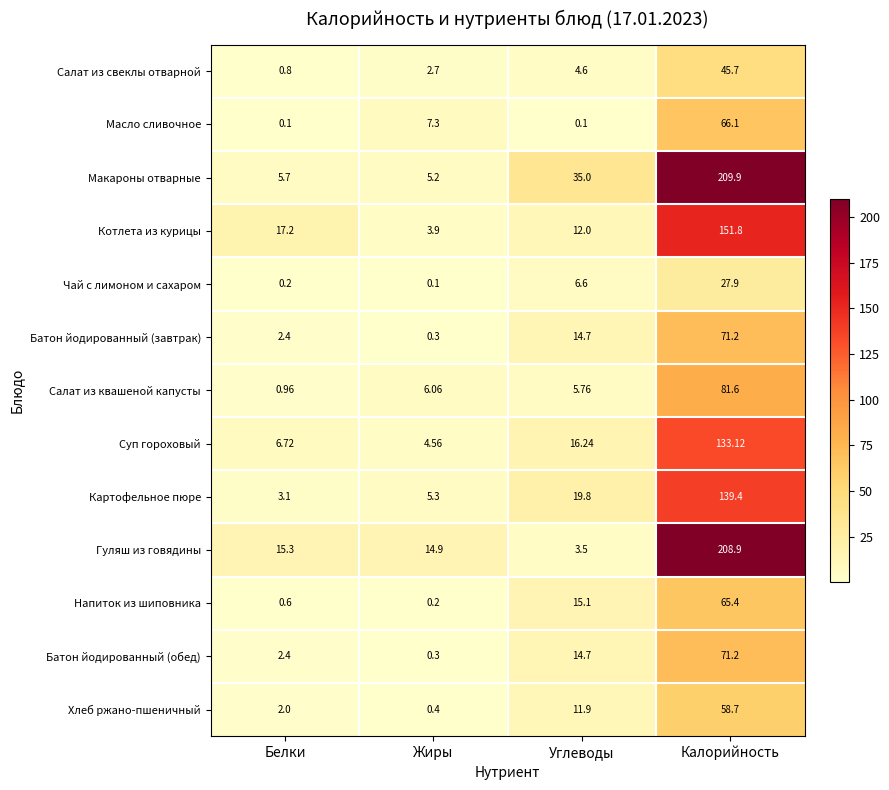

At which label does Батон йодированный (обед) reach its minimum?

Жиры